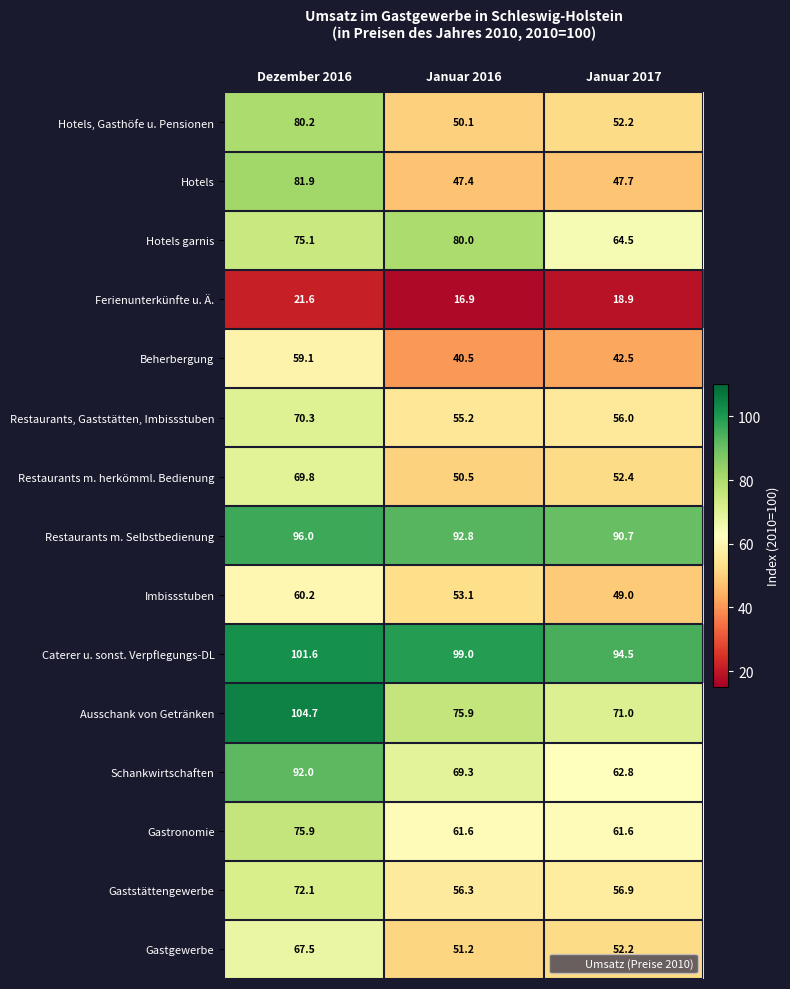

The value of Ferienunterkünfte u. Ä. at Januar 2016 is 16.9. True or false?

True